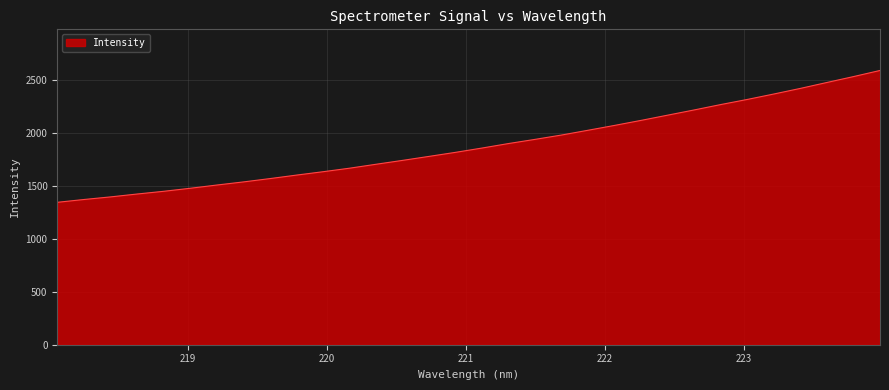

What is the minimum value shown in the chart?

1346.2